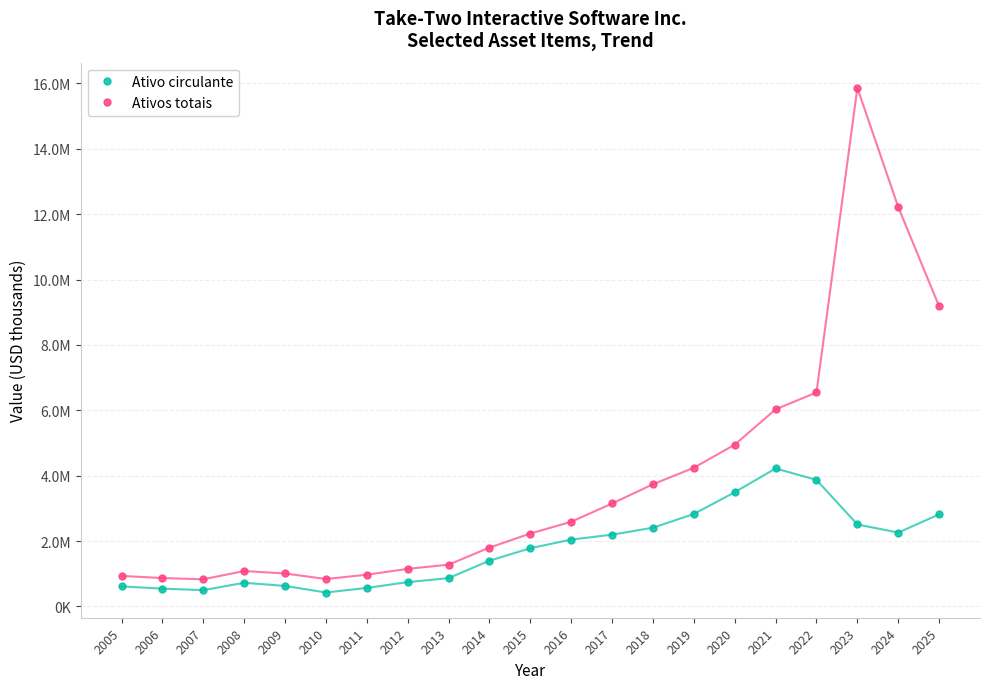

Does the chart have visible grid lines?

Yes